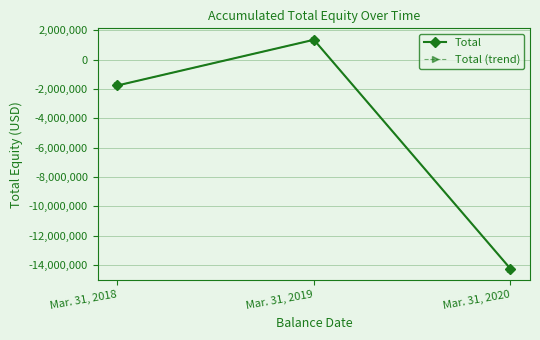

Is it true that Total equals -9675574 at Mar. 31, 2020?

False